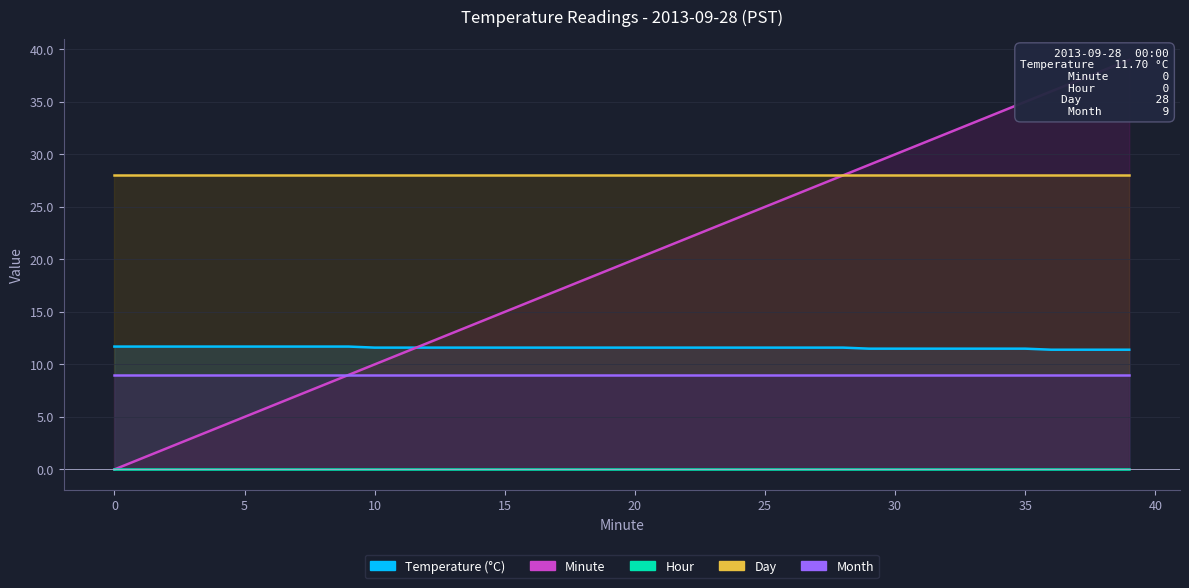

Which series has the largest total across all categories?

Day